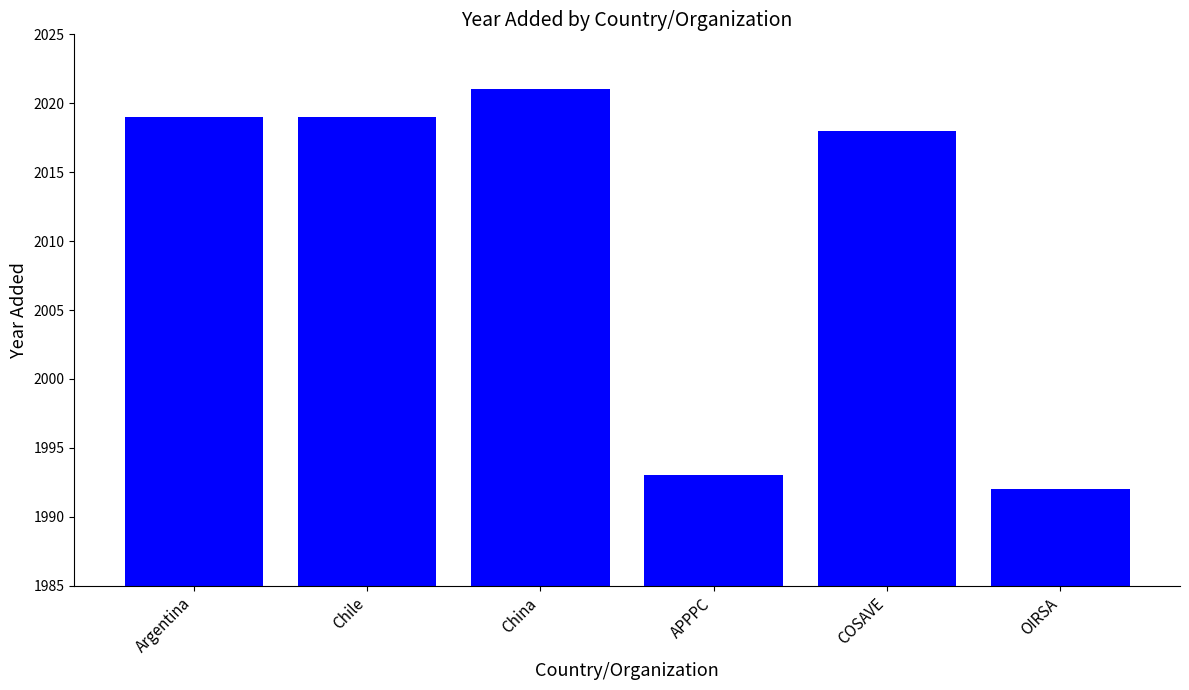

How many data points are less than 2019?

3